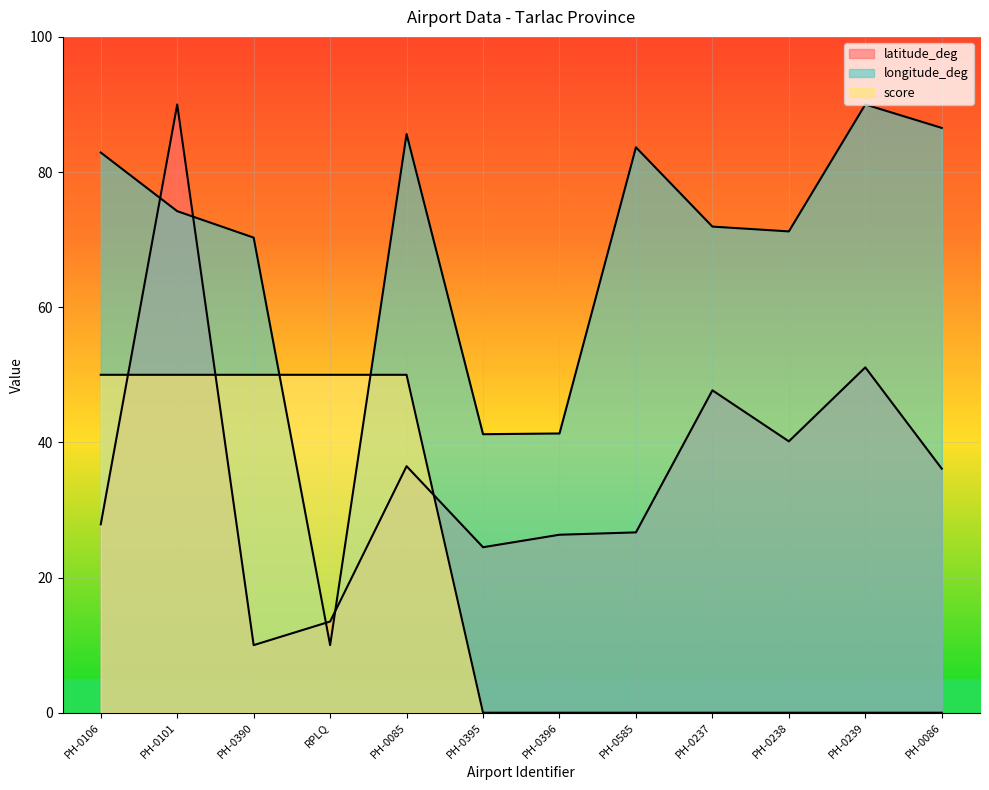

Which series has the largest total across all categories?

longitude_deg